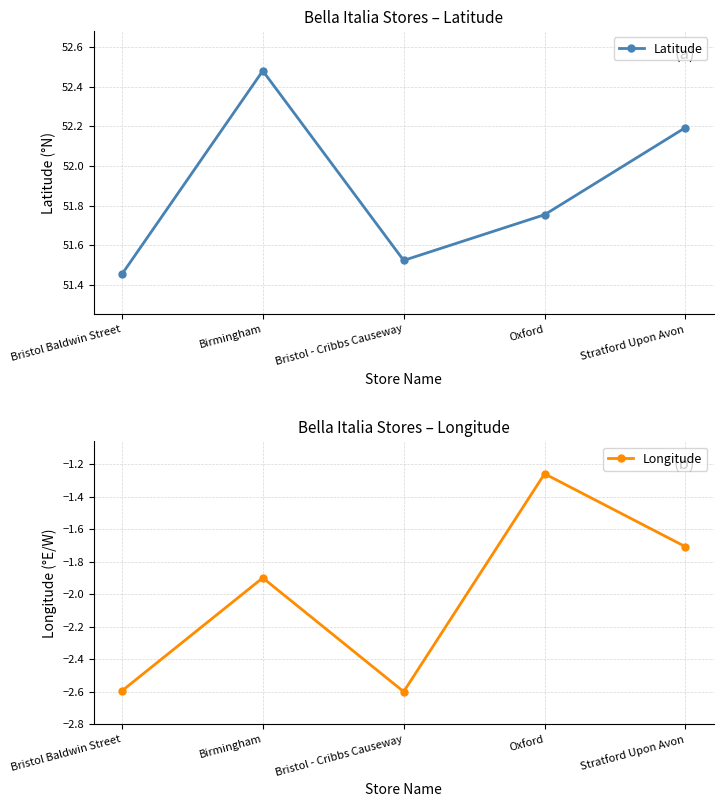

How many lines are shown in the chart?

2